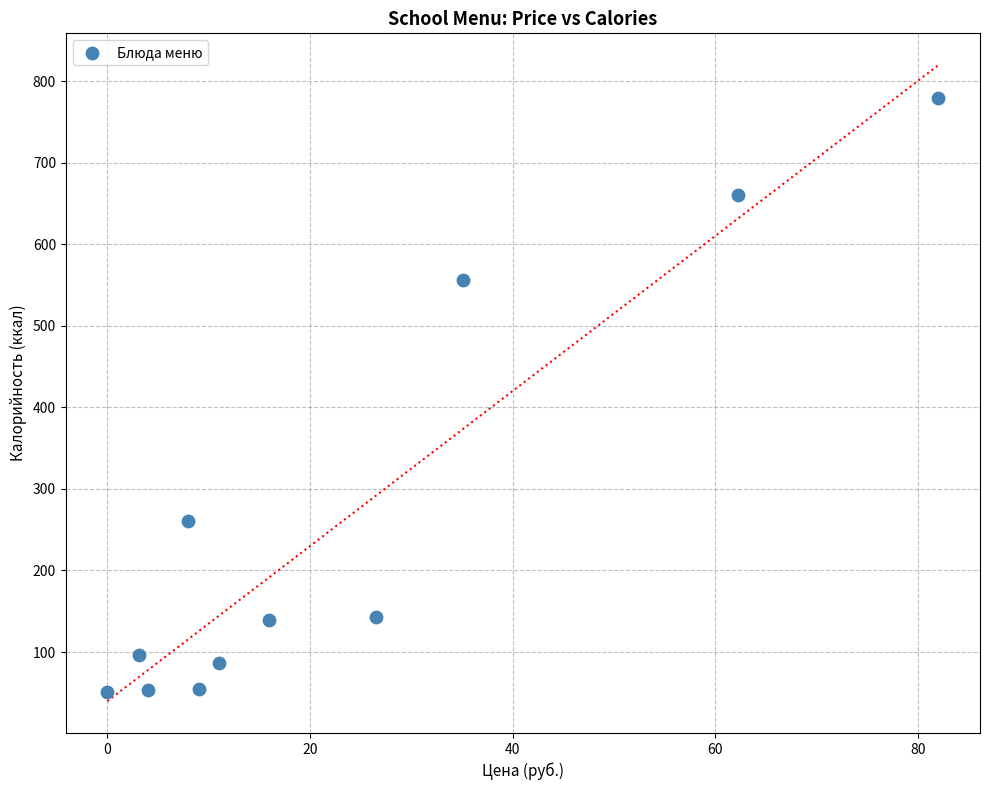

What Y value in the scatter plot is closest to 415?

555.9